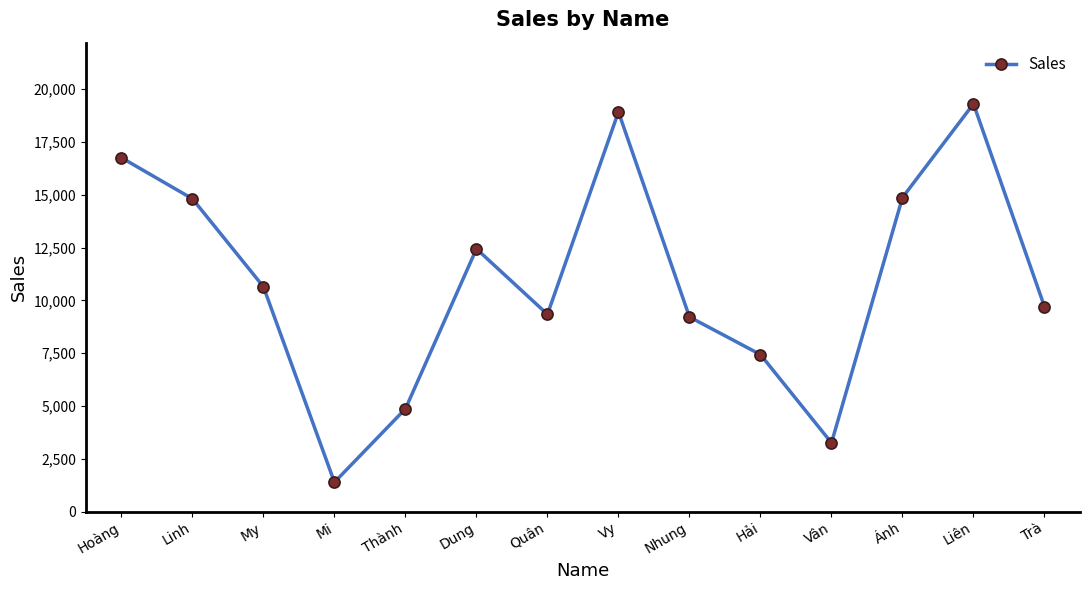

What is the label of the 6th point from the left?

Dung